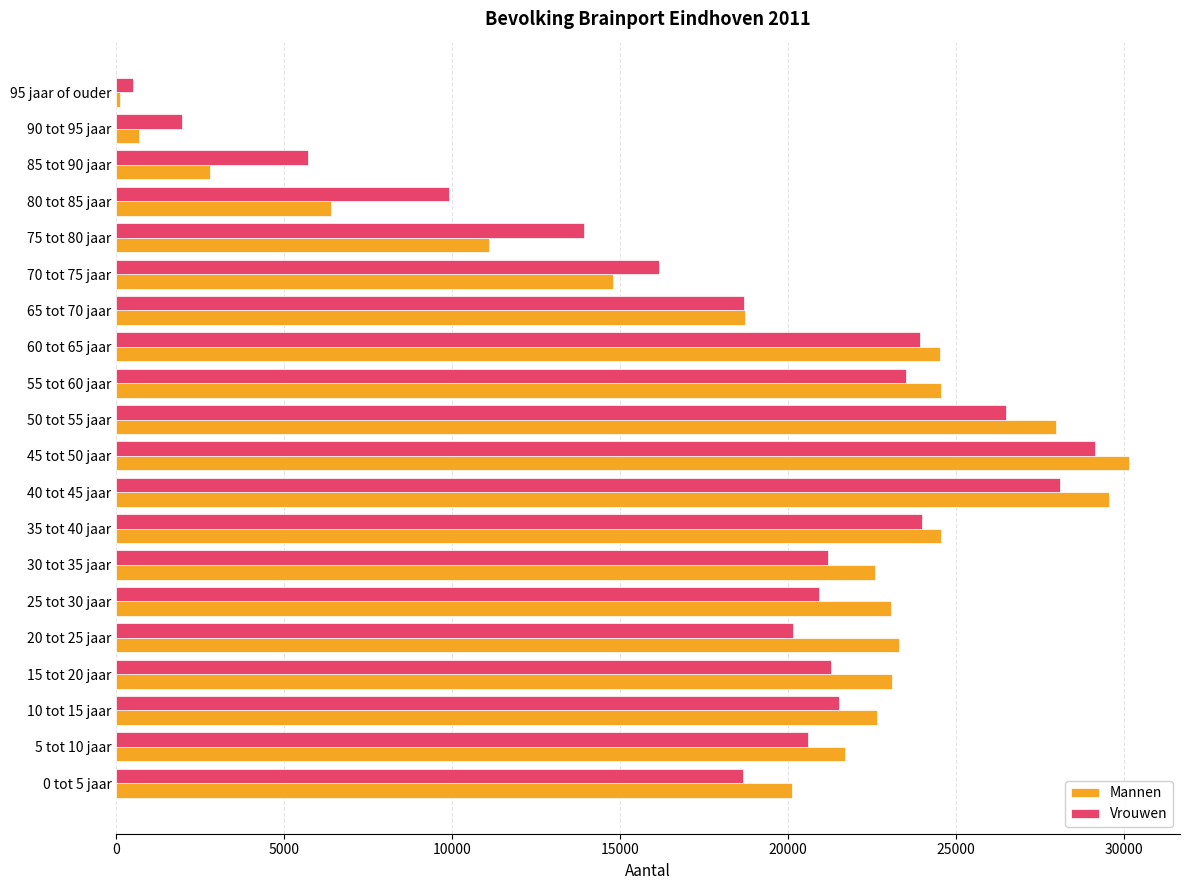

Which series has the largest total across all categories?

Mannen